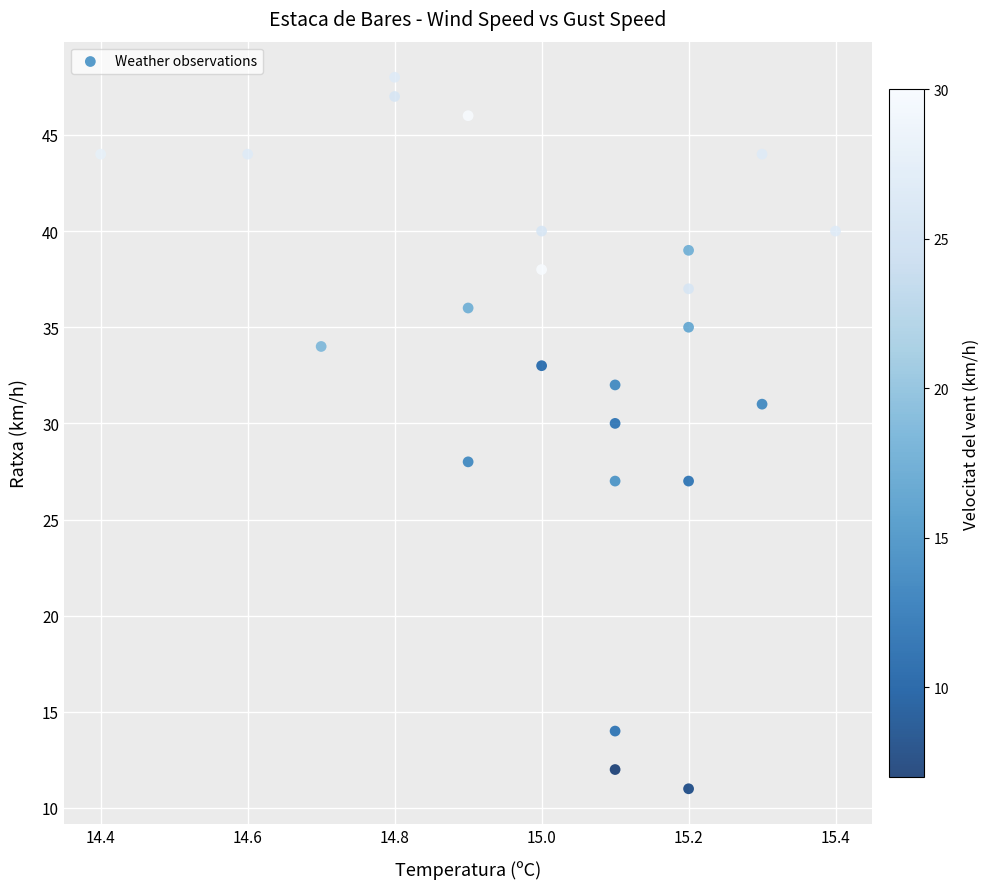

What is the range of Y values (max minus min)?

37